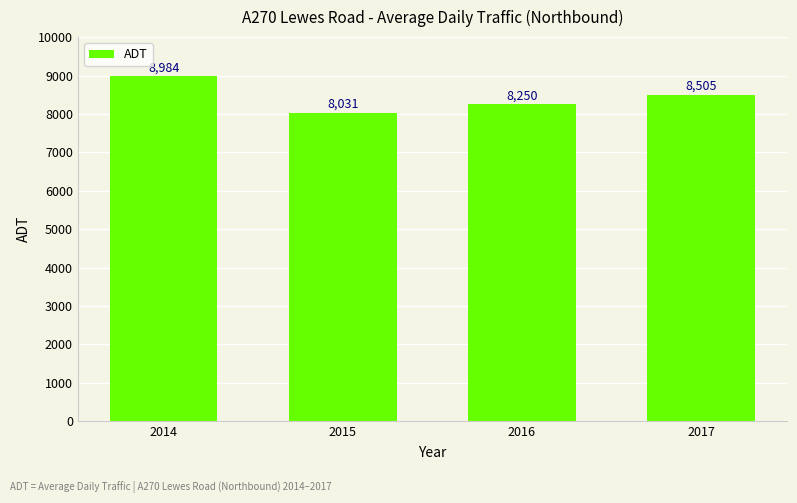

Rank the categories by value from highest to lowest.

2014, 2017, 2016, 2015